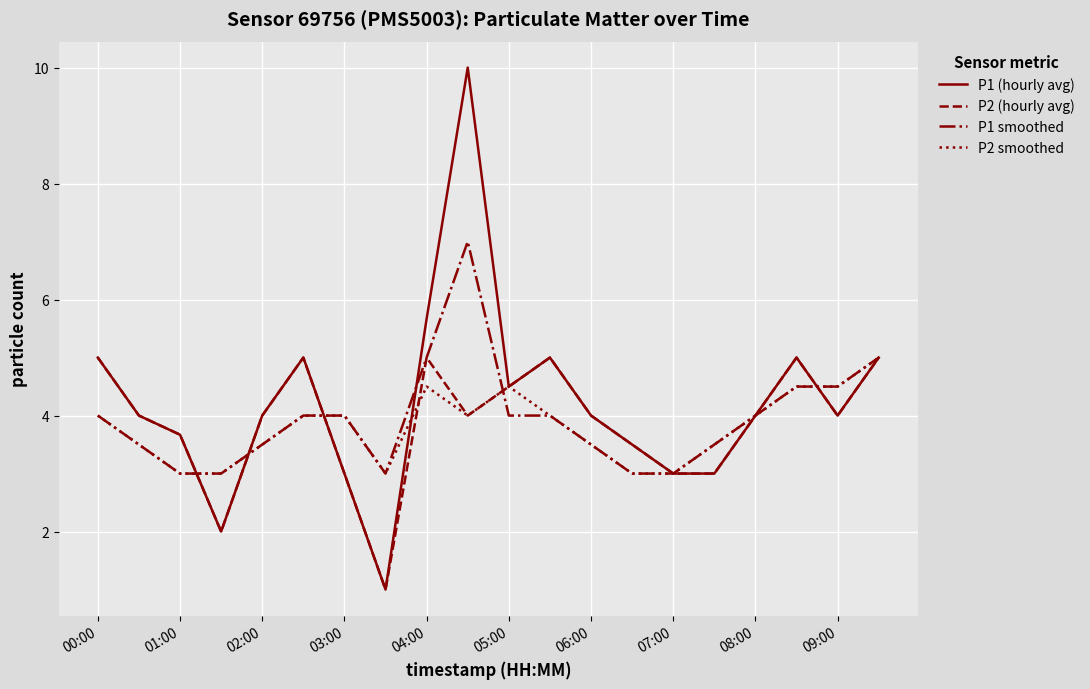

Which series has the widest spread of values?

P1 (hourly avg)